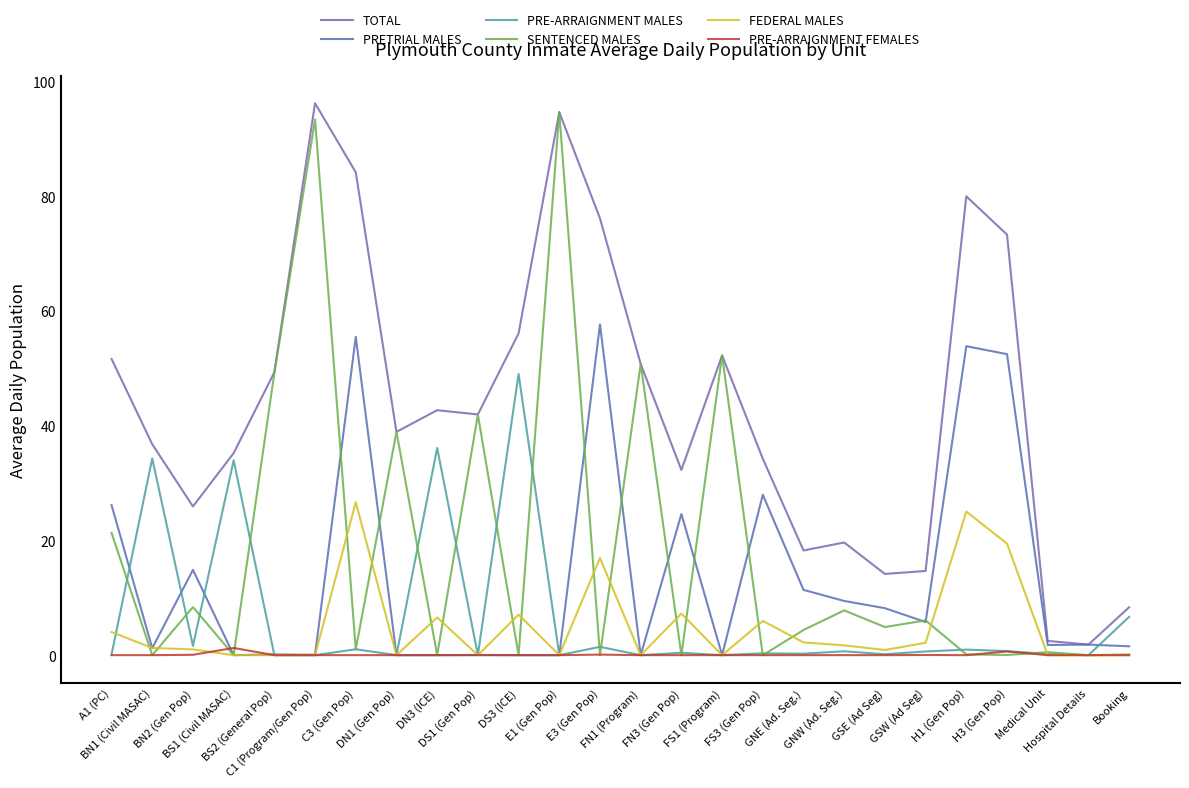

The PRE-ARRAIGNMENT MALES series shows 0.0 at E1 (Gen Pop). True or false?

True